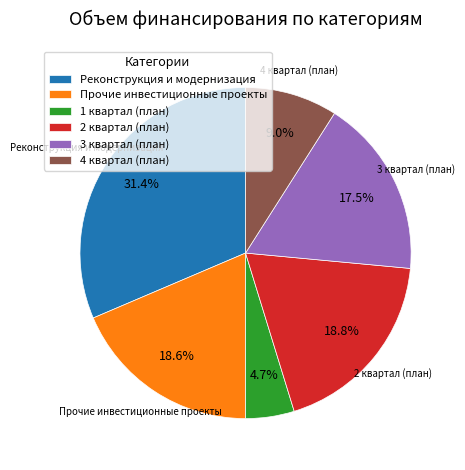

What is the largest slice in the pie chart?

Реконструкция и модернизация